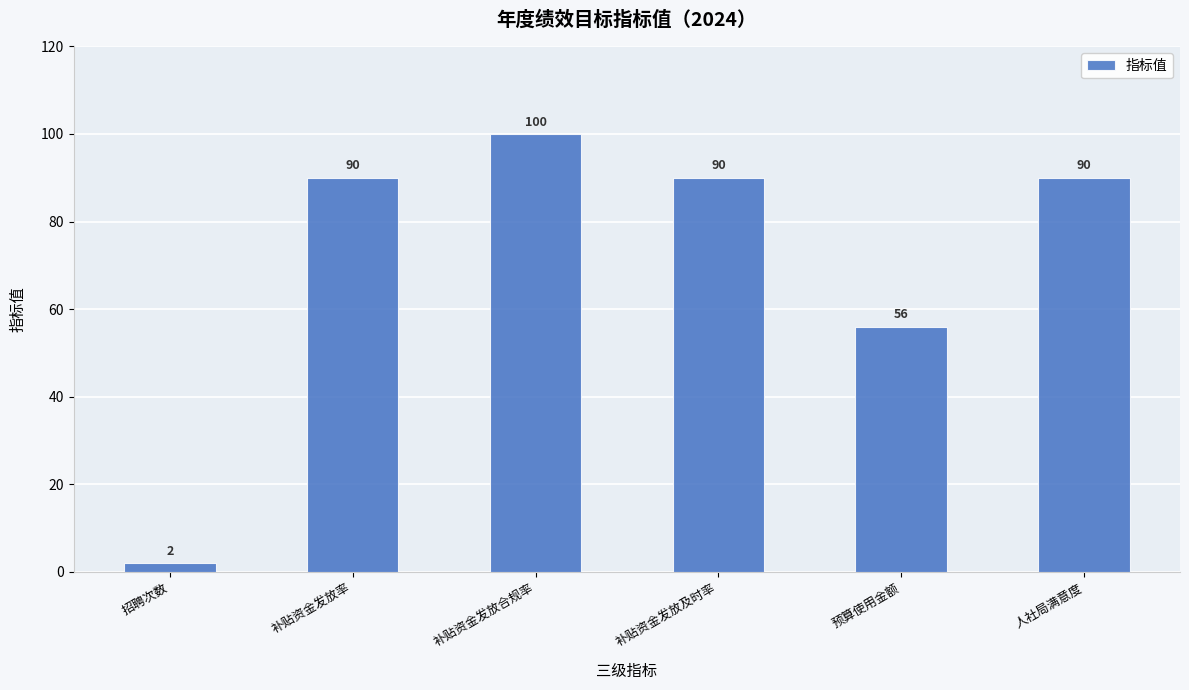

How many values are below 90?

2